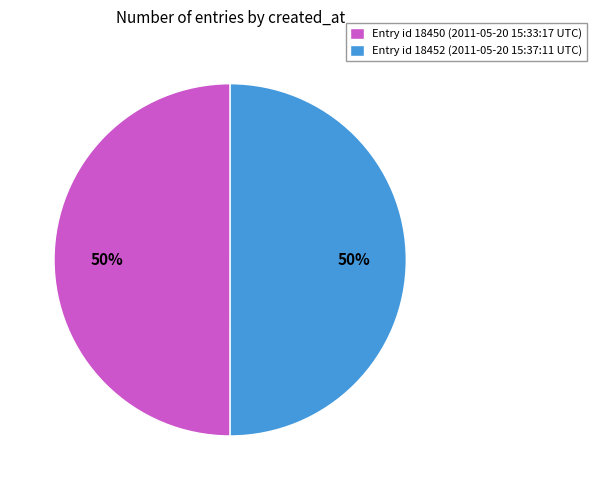

Is it true that Entry id 18450 (2011-05-20 15:33:17 UTC) is 50% of the pie?

True